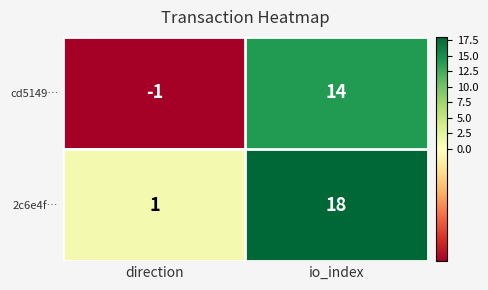

List the series in order of their overall mean, lowest first.

cd5149…, 2c6e4f…